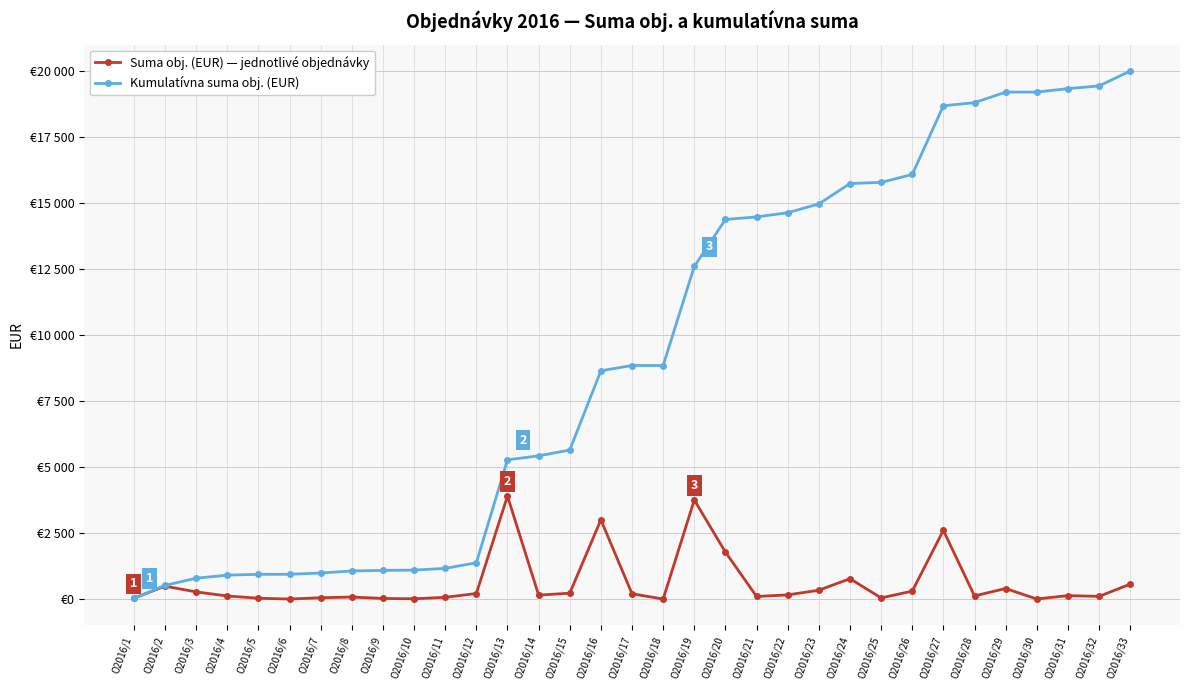

Which label corresponds to the smallest value in the chart?

O2016/18